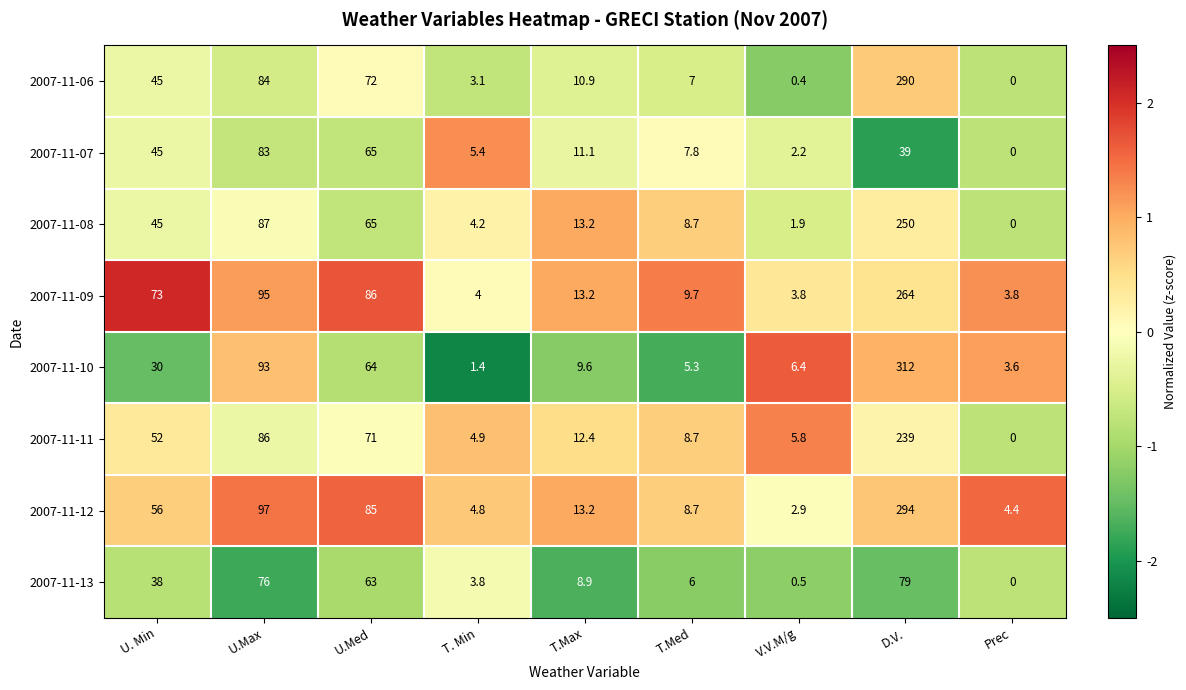

List the labels in order of 2007-11-06 value, largest first.

D.V., U.Max, U.Med, U. Min, T.Max, T.Med, T. Min, V.V.M/g, Prec